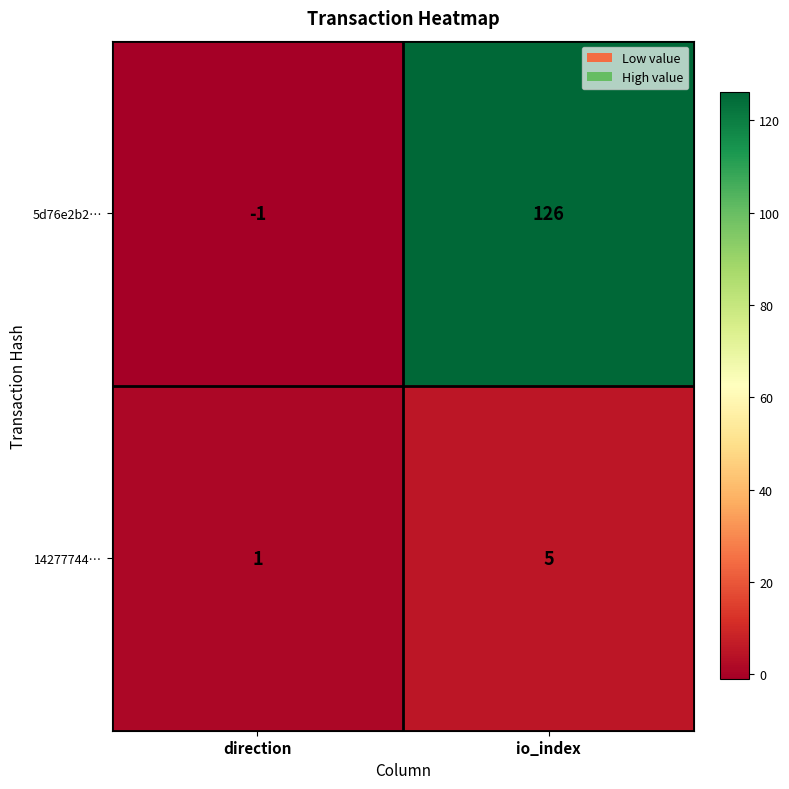

Rank the series by their average value, from highest to lowest.

5d76e2b2…, 14277744…